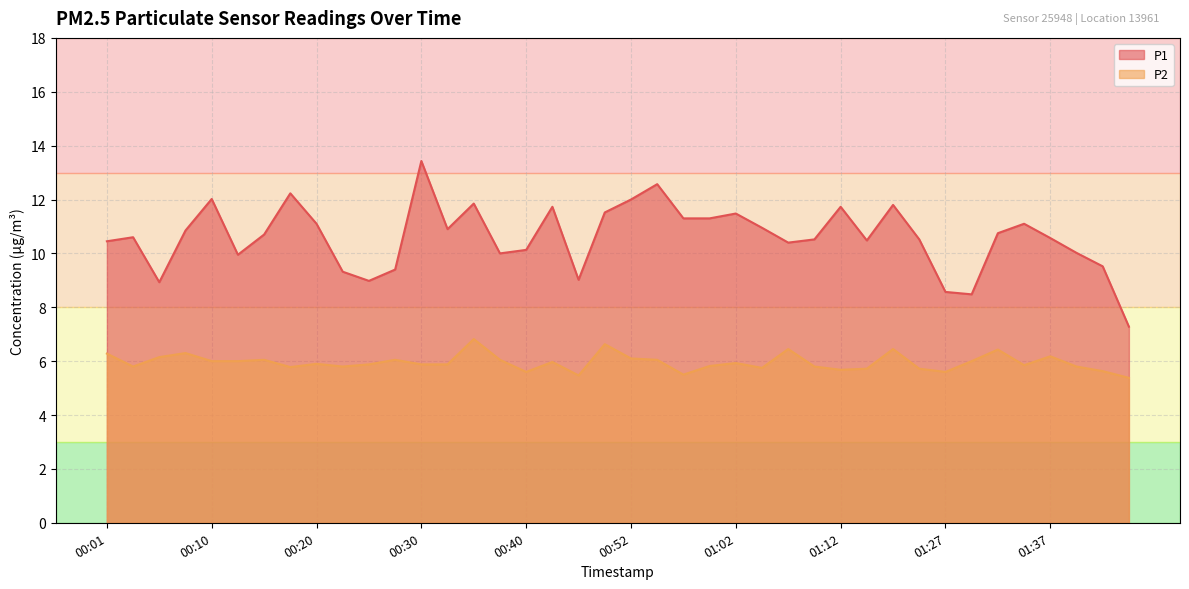

Does the chart have visible grid lines?

Yes